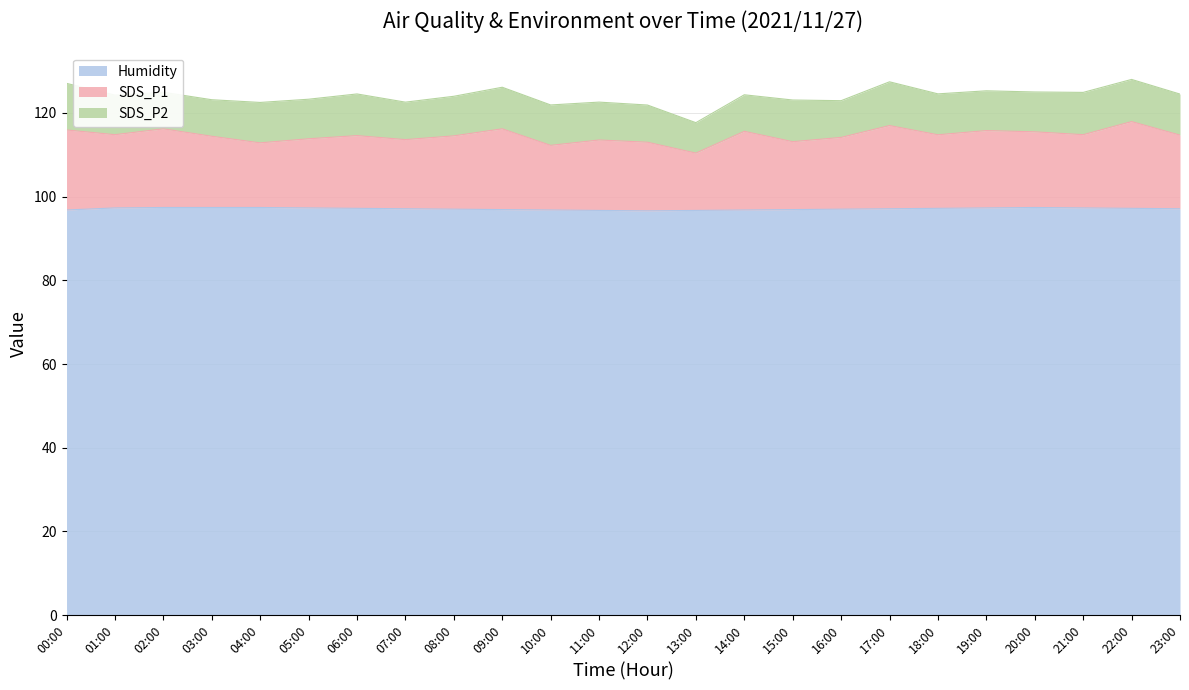

True or false: SDS_P1 and Humidity cross at least once.

False